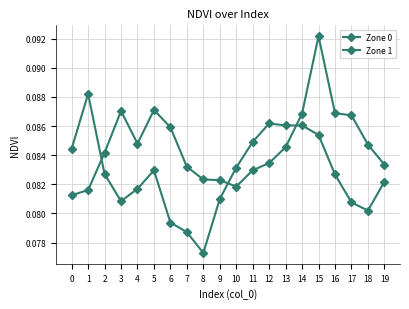

Is this an area chart (filled region under the line)?

No